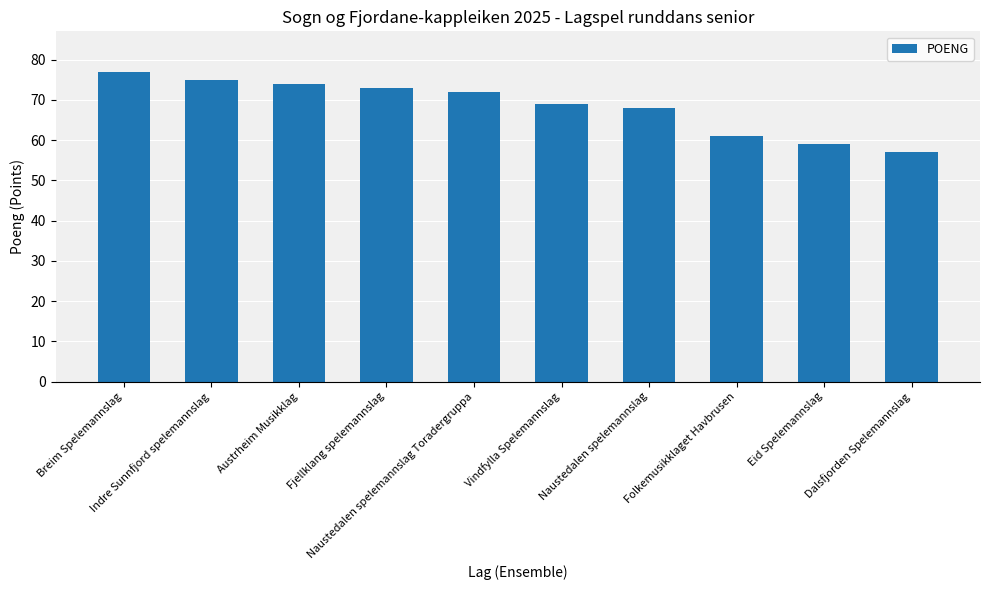

List the labels in order of value, largest first.

Breim Spelemannslag, Indre Sunnfjord spelemannslag, Austrheim Musikklag, Fjellklang spelemannslag, Naustedalen spelemannslag Toradergruppa, Vindfylla Spelemannslag, Naustedalen spelemannslag, Folkemusikklaget Havbrusen, Eid Spelemannslag, Dalsfjorden Spelemannslag